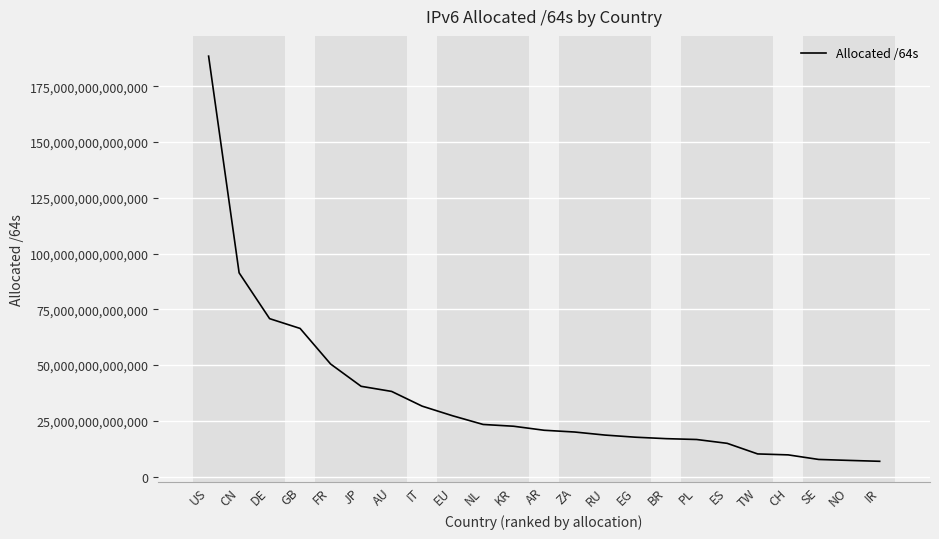

What is the ratio of the value at FR to the value at IT?

1.6